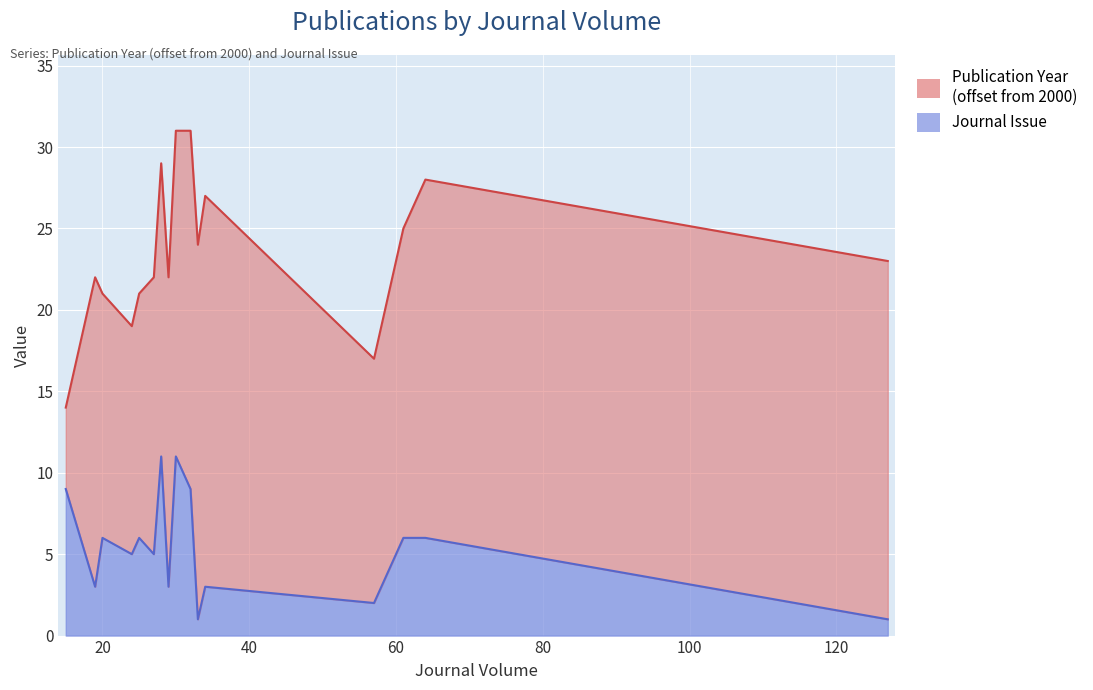

At which label does the data first exceed 5?

15